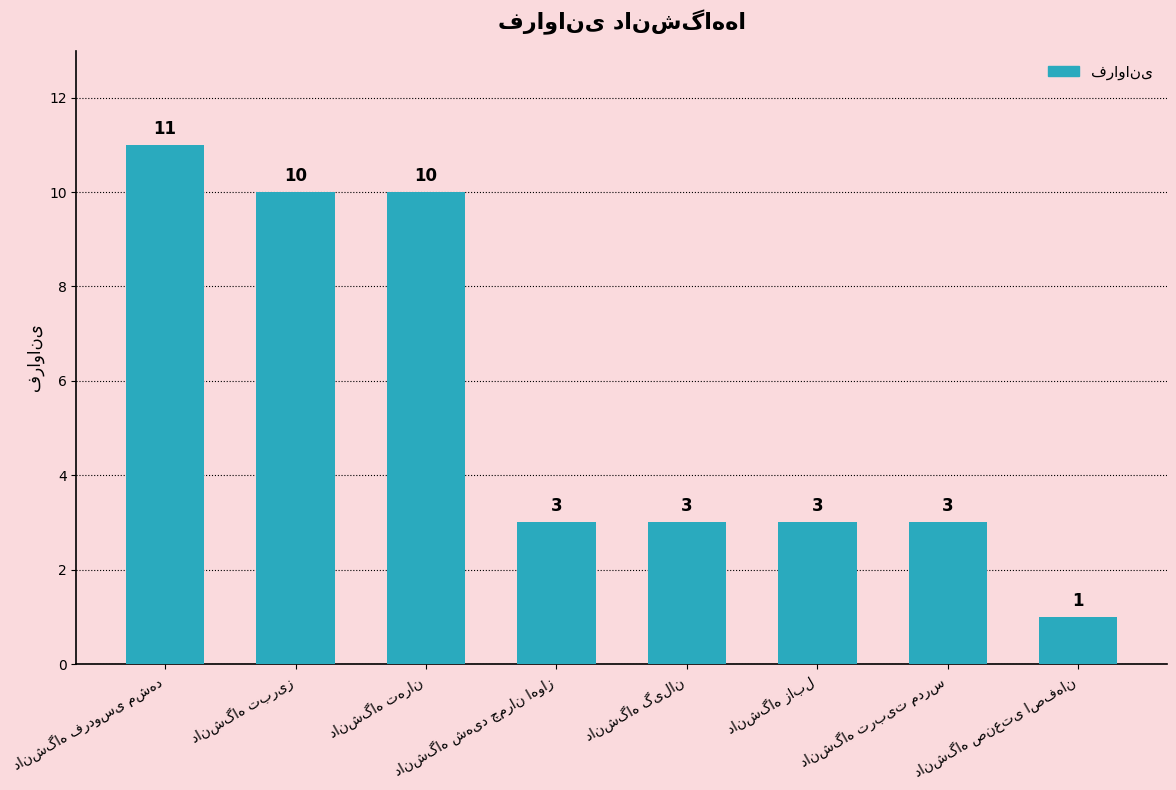

What is the average value?

6